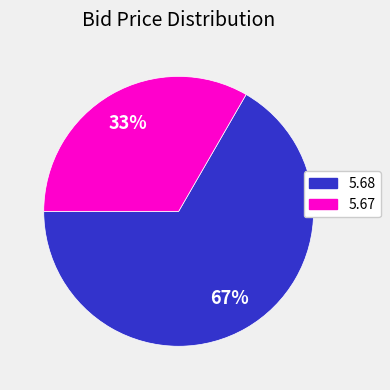

Does any single category account for the majority?

Yes